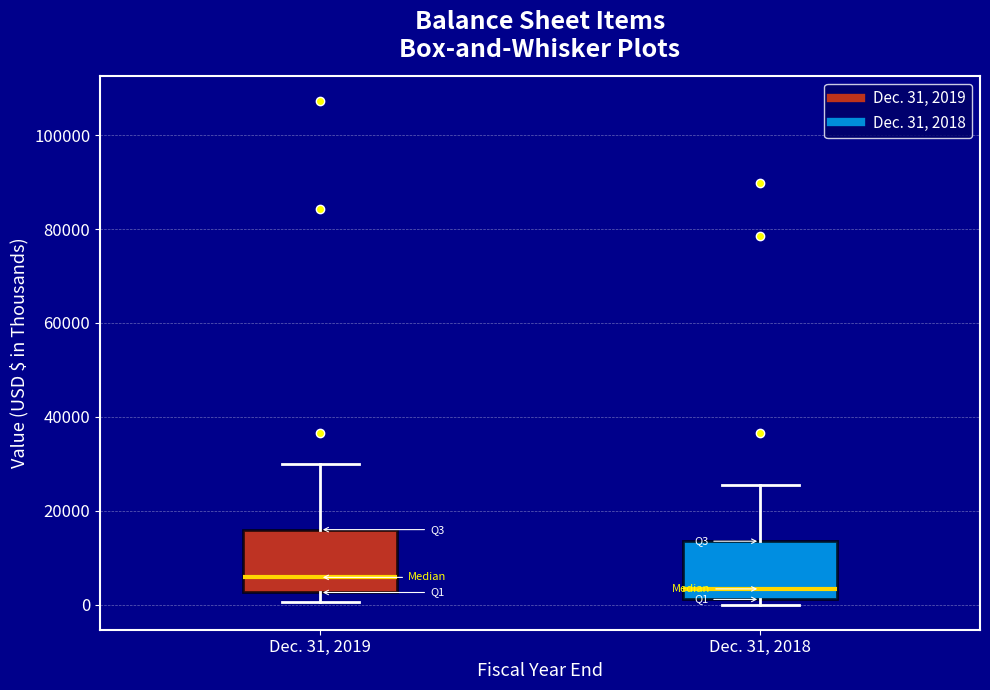

Reading left to right, transcribe this box plot: for each box, give where its median line is, the range the box spans, and where its two whiskers end, as read against the y-axis. The values are not printed on the chart, so give them approximately, as read against the axis.

Dec. 31, 2019: median 6000, box 2000 to 16000, whiskers 0 to 30000
Dec. 31, 2018: median 4000, box 2000 to 14000, whiskers 0 to 26000